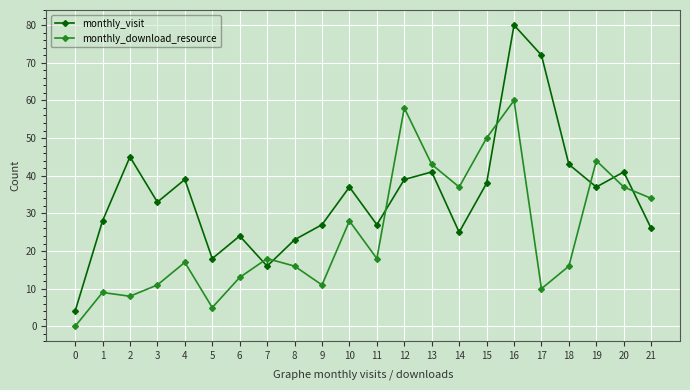

Which category has the highest value in the monthly_download_resource series?

16